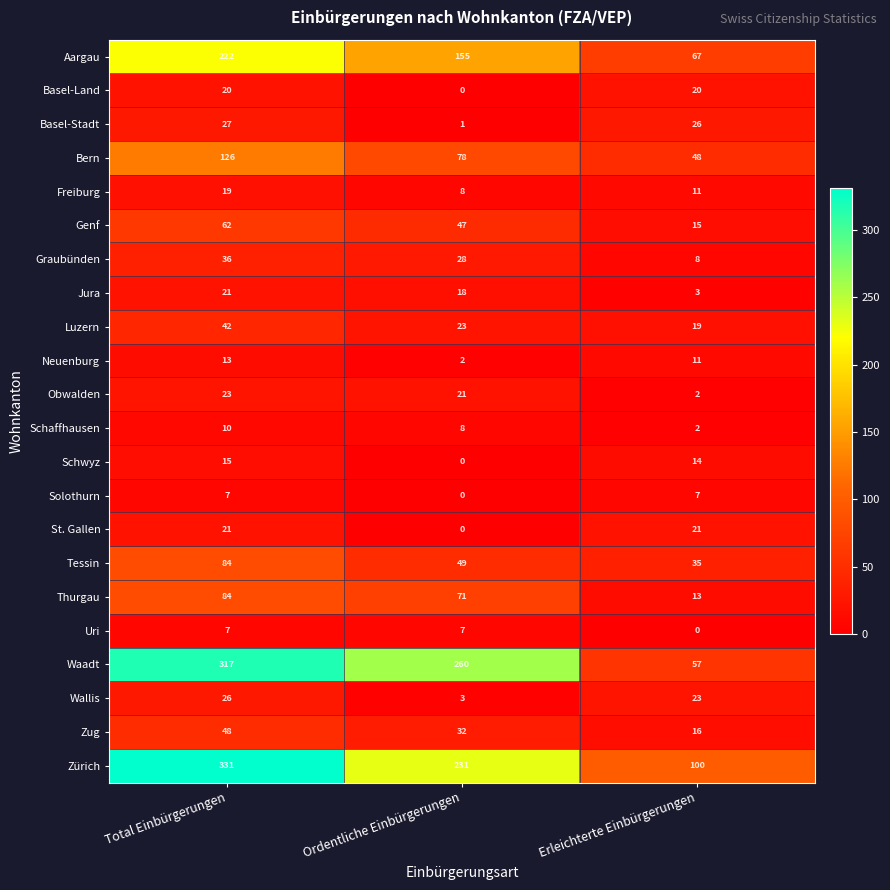

At how many categories does at least one series exceed 193?

2